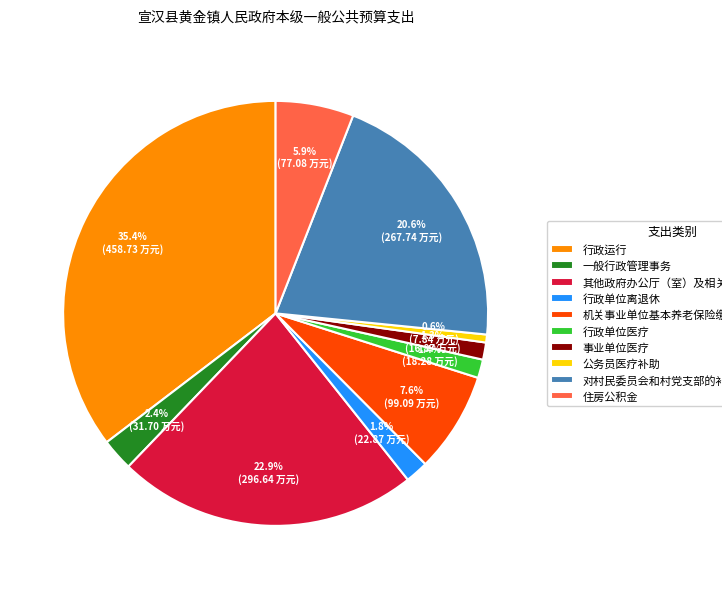

Between 其他政府办公厅（室）及相关机构事务支出 and 公务员医疗补助, which is larger?

其他政府办公厅（室）及相关机构事务支出